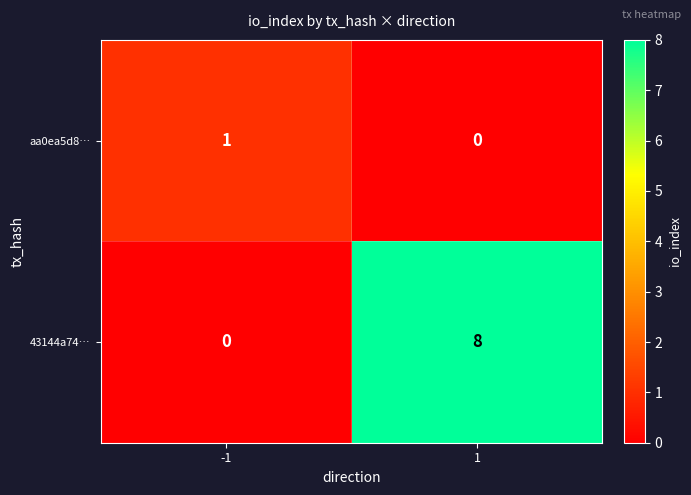

Is it true that 43144a74… equals 4 at -1?

False